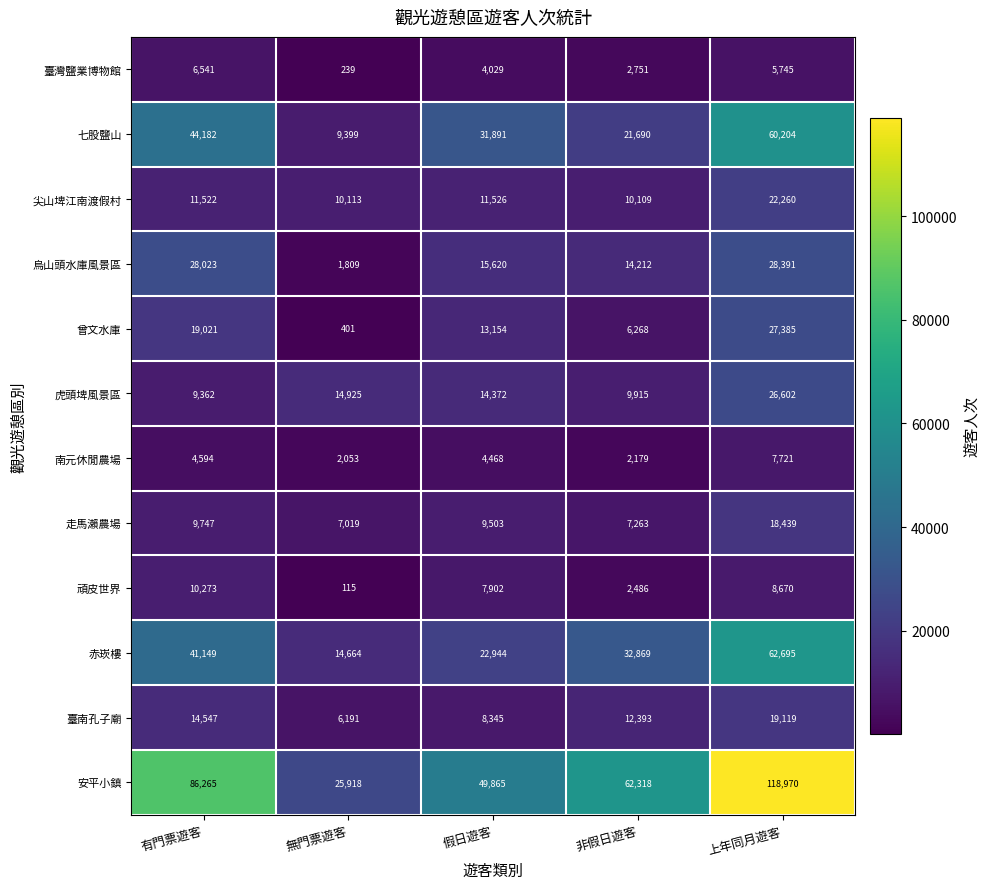

How many series are shown in this chart?

12